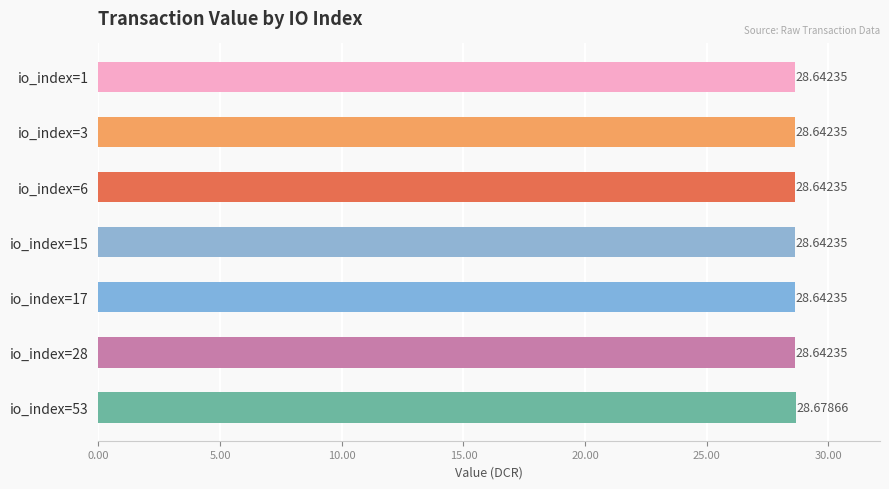

What is the sum of the values at io_index=15 and io_index=17?

57.3